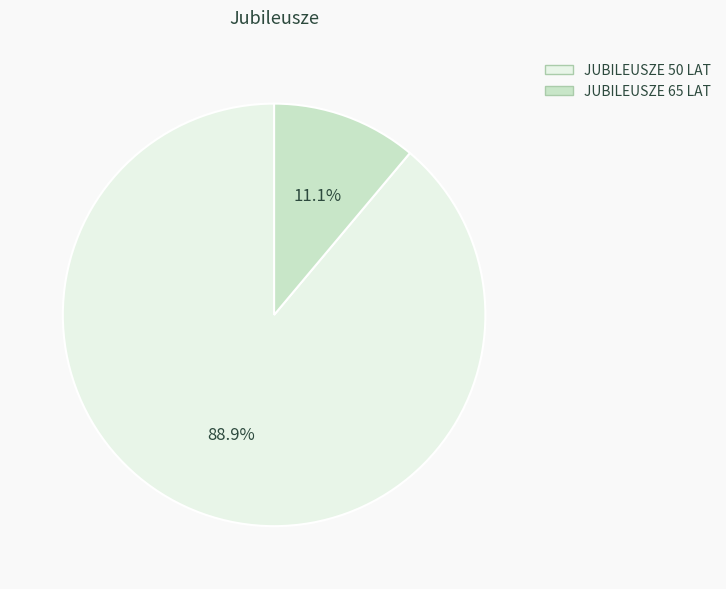

Which slice represents more than half of the pie?

JUBILEUSZE 50 LAT